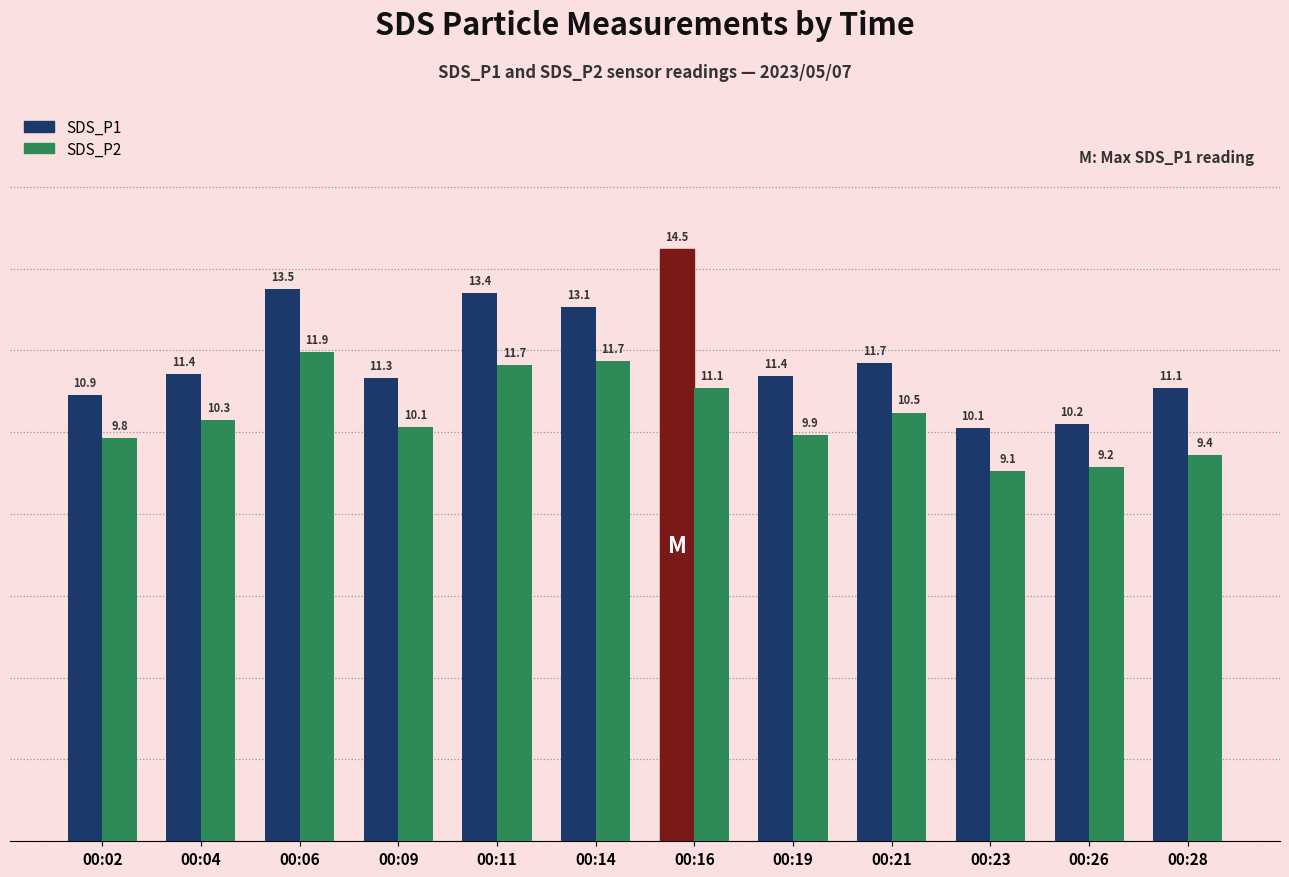

Which category has the highest value in the SDS_P1 series?

00:16